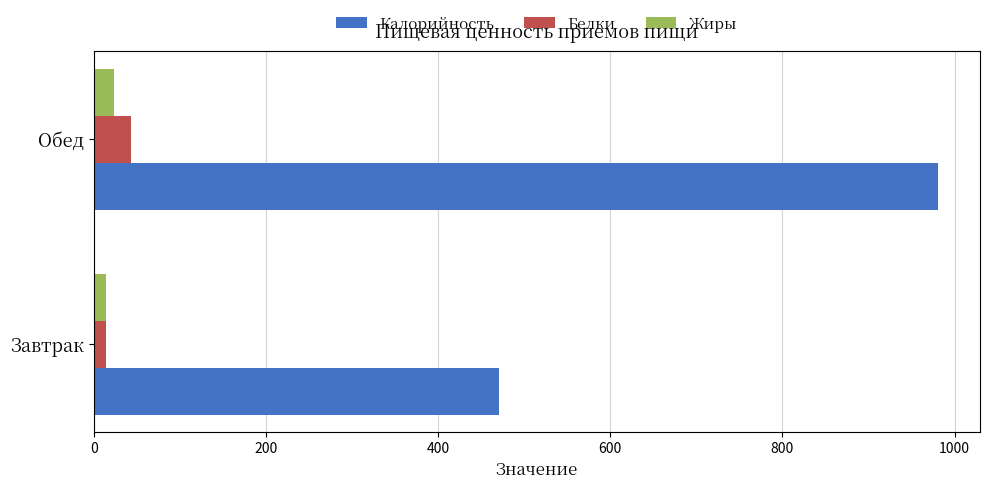

What is the sum of all Белки values?

57.6